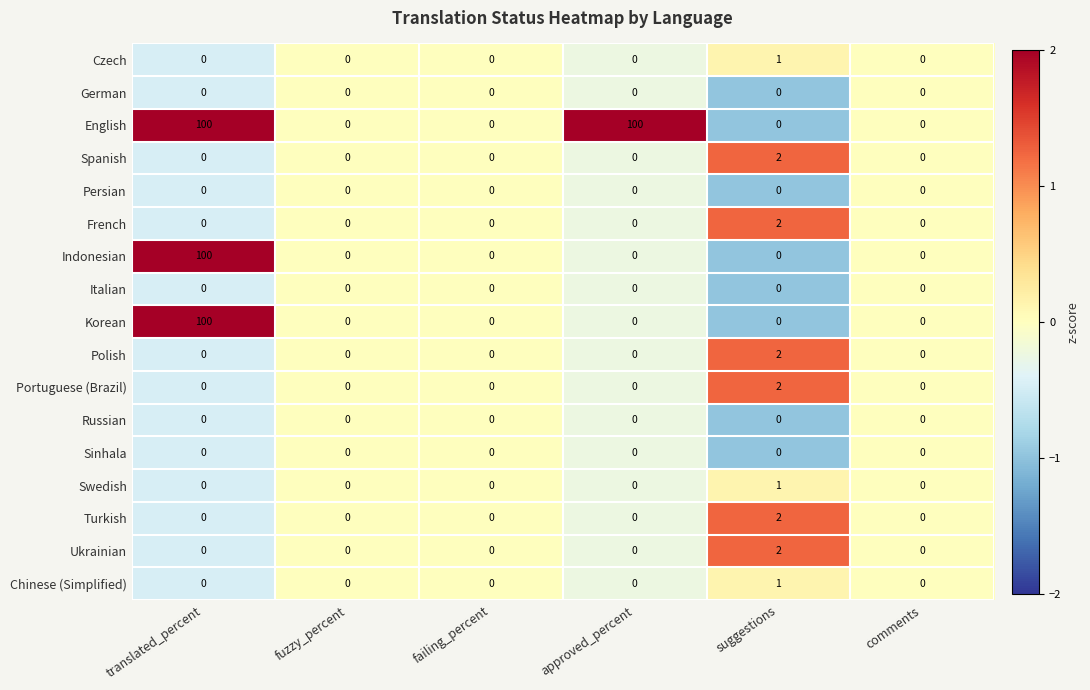

What is the sum of all Indonesian values?

100